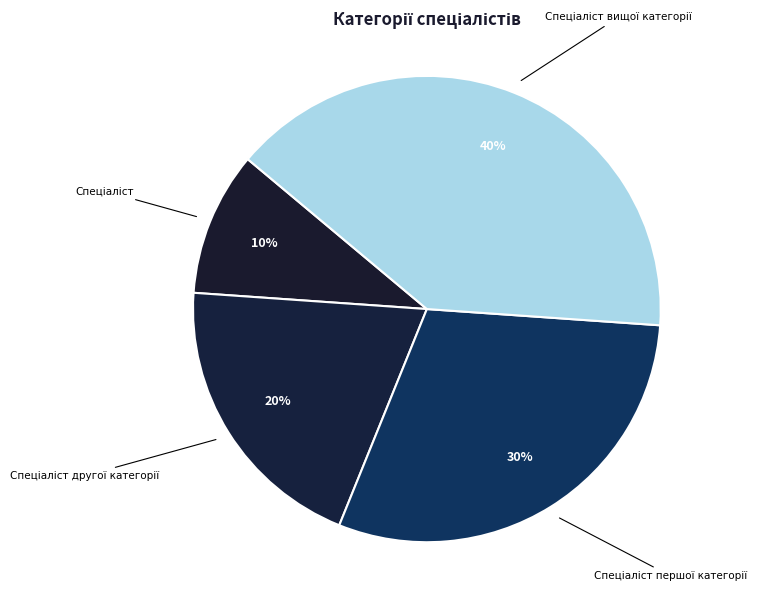

Count the number of slices in the pie.

4